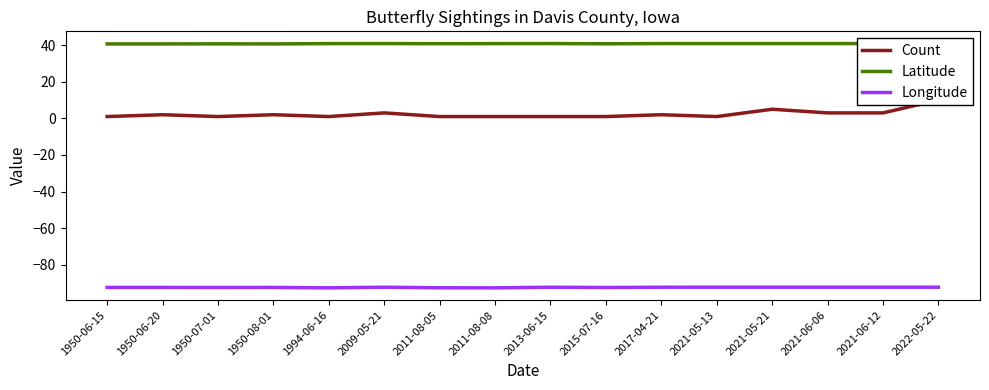

What is the minimum value for Longitude?

-92.6